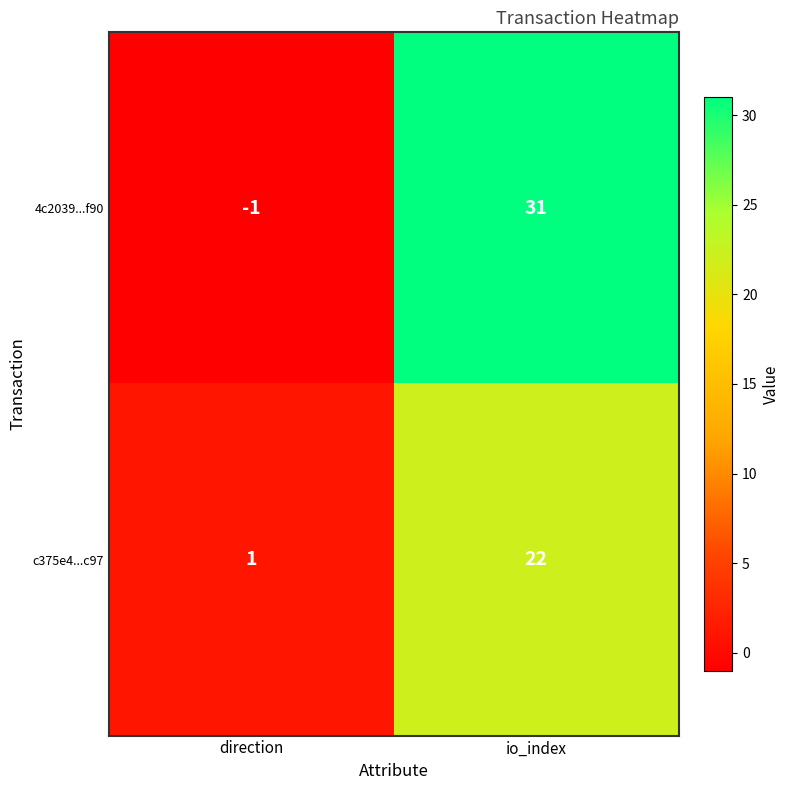

List the series in order of their overall mean, highest first.

4c2039...f90, c375e4...c97